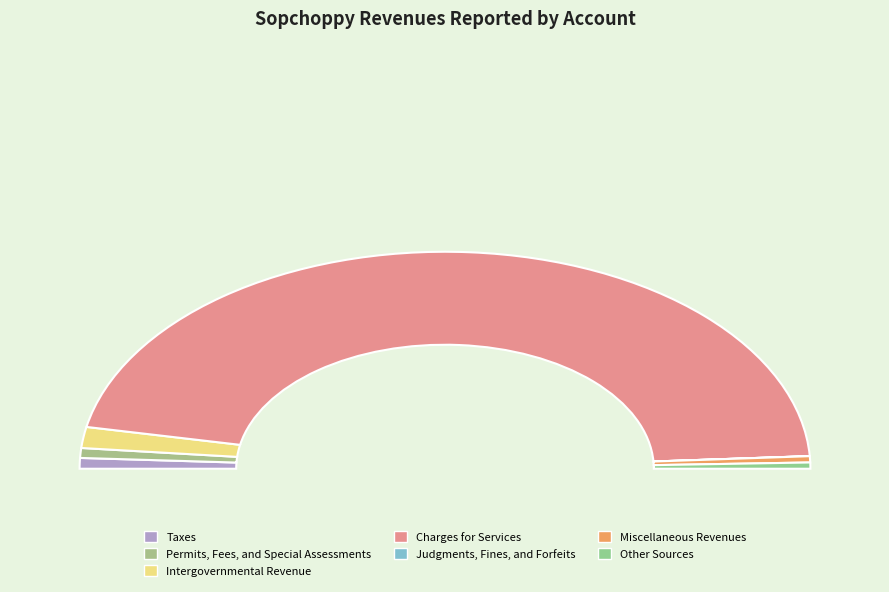

Rank the categories by value from lowest to highest.

Judgments, Fines, and Forfeits, Other Sources, Miscellaneous Revenues, Permits, Fees, and Special Assessments, Taxes, Intergovernmental Revenue, Charges for Services